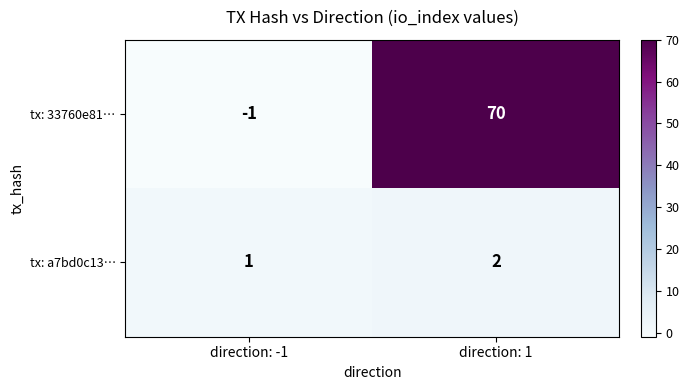

The value of tx: a7bd0c13… at direction: 1 is 2. True or false?

True